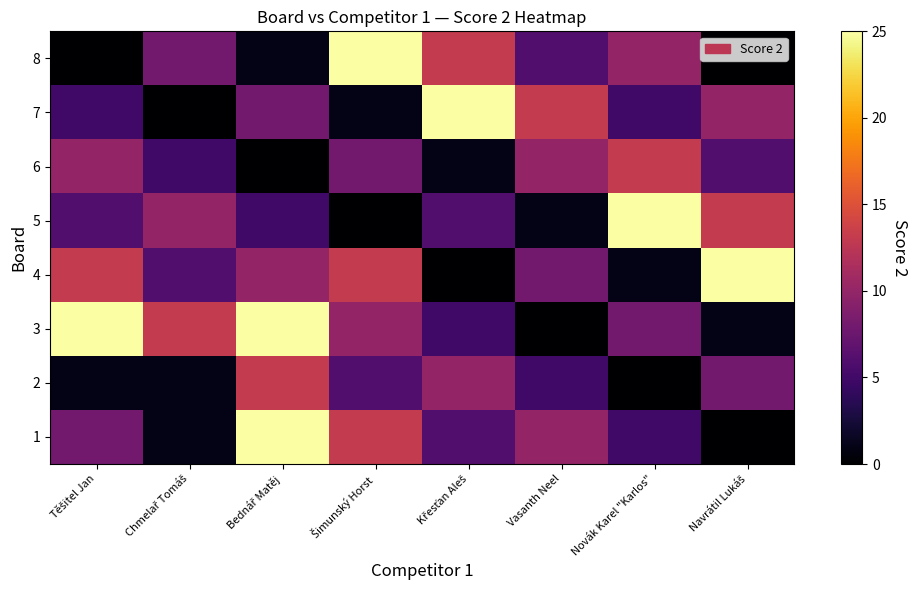

Reading right to left, what are all the values shown in this chart?

1: Navrátil Lukáš=0	Novák Karel "Karlos"=5	Vasanth Neel=10	Křesťan Aleš=6	Šimunský Horst=13	Bednář Matěj=25	Chmelař Tomáš=1	Těšitel Jan=8
2: Navrátil Lukáš=8	Novák Karel "Karlos"=0	Vasanth Neel=5	Křesťan Aleš=10	Šimunský Horst=6	Bednář Matěj=13	Chmelař Tomáš=1	Těšitel Jan=1
3: Navrátil Lukáš=1	Novák Karel "Karlos"=8	Vasanth Neel=0	Křesťan Aleš=5	Šimunský Horst=10	Bednář Matěj=25	Chmelař Tomáš=13	Těšitel Jan=25
4: Navrátil Lukáš=25	Novák Karel "Karlos"=1	Vasanth Neel=8	Křesťan Aleš=0	Šimunský Horst=13	Bednář Matěj=10	Chmelař Tomáš=6	Těšitel Jan=13
5: Navrátil Lukáš=13	Novák Karel "Karlos"=25	Vasanth Neel=1	Křesťan Aleš=6	Šimunský Horst=0	Bednář Matěj=5	Chmelař Tomáš=10	Těšitel Jan=6
6: Navrátil Lukáš=6	Novák Karel "Karlos"=13	Vasanth Neel=10	Křesťan Aleš=1	Šimunský Horst=8	Bednář Matěj=0	Chmelař Tomáš=5	Těšitel Jan=10
7: Navrátil Lukáš=10	Novák Karel "Karlos"=5	Vasanth Neel=13	Křesťan Aleš=25	Šimunský Horst=1	Bednář Matěj=8	Chmelař Tomáš=0	Těšitel Jan=5
8: Navrátil Lukáš=0	Novák Karel "Karlos"=10	Vasanth Neel=6	Křesťan Aleš=13	Šimunský Horst=25	Bednář Matěj=1	Chmelař Tomáš=8	Těšitel Jan=0